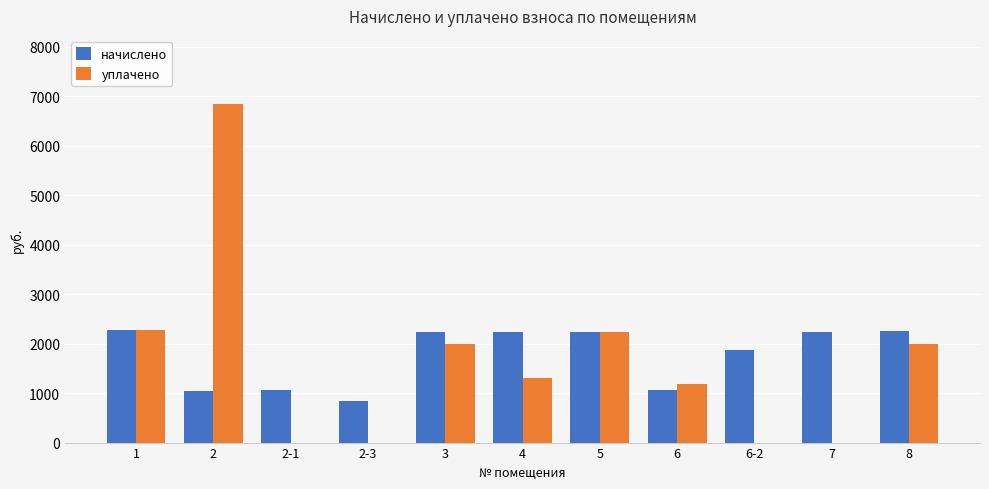

What is the average value of the начислено series?

1761.1